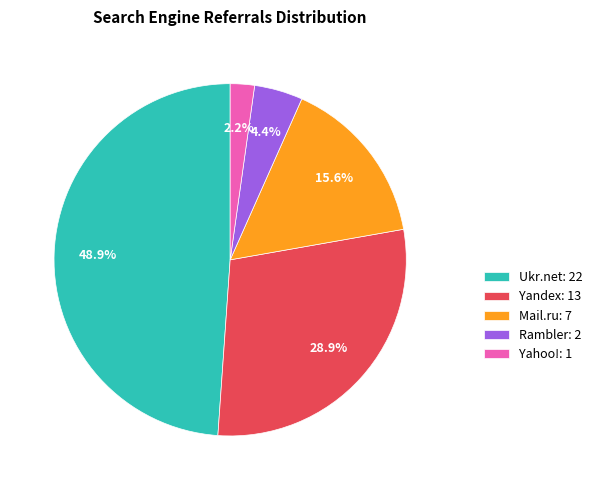

Approximately how many times larger is the value at Yandex: 13 compared to Mail.ru: 7?

1.9